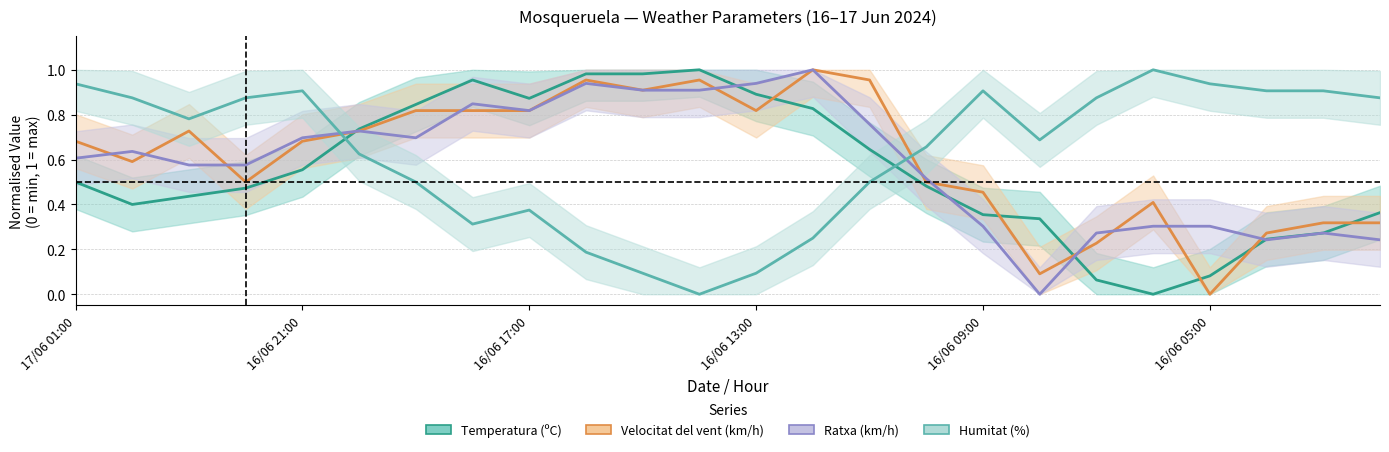

Which series has the largest total across all categories?

Humitat (%)